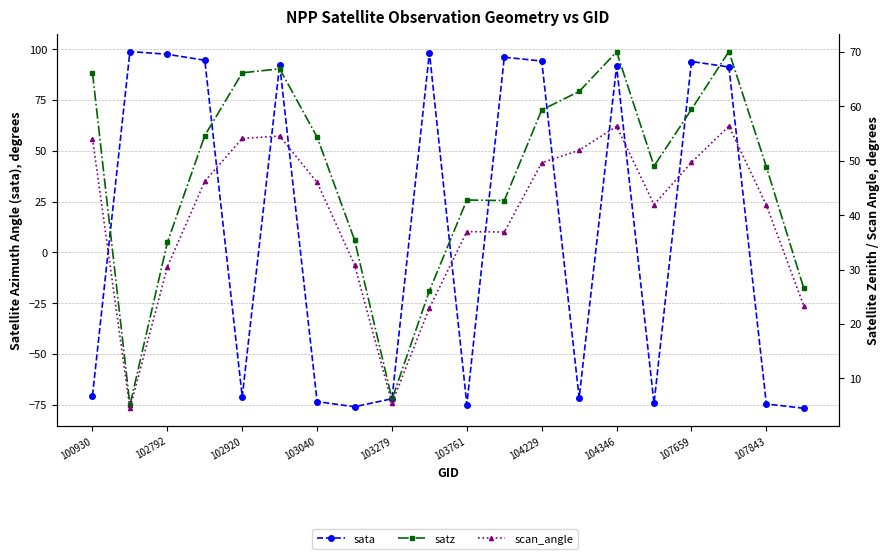

How many values in the scan_angle series exceed 46?

10